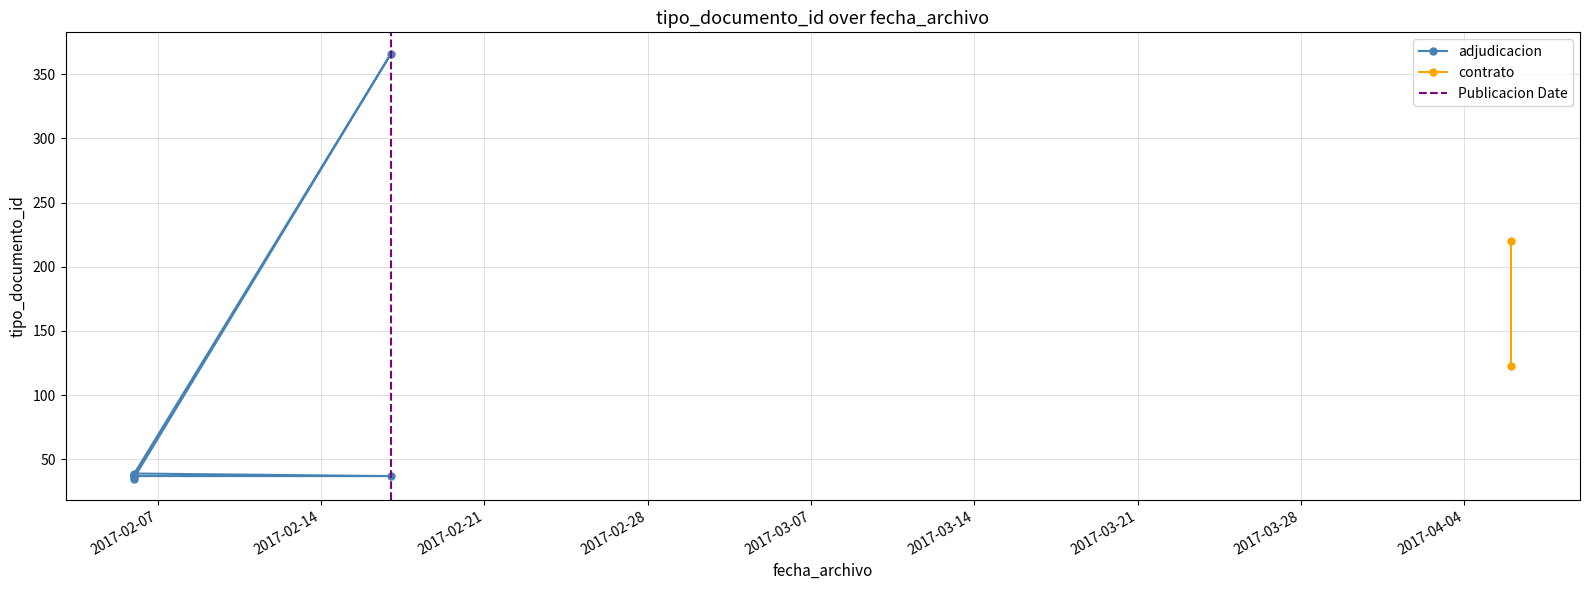

What is the value of the 7th point from the left?

220